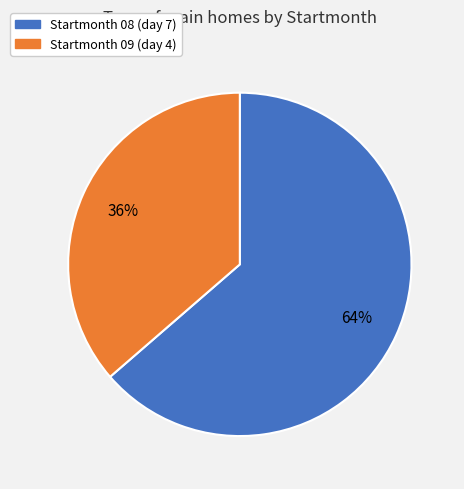

Does any single category account for the majority?

Yes